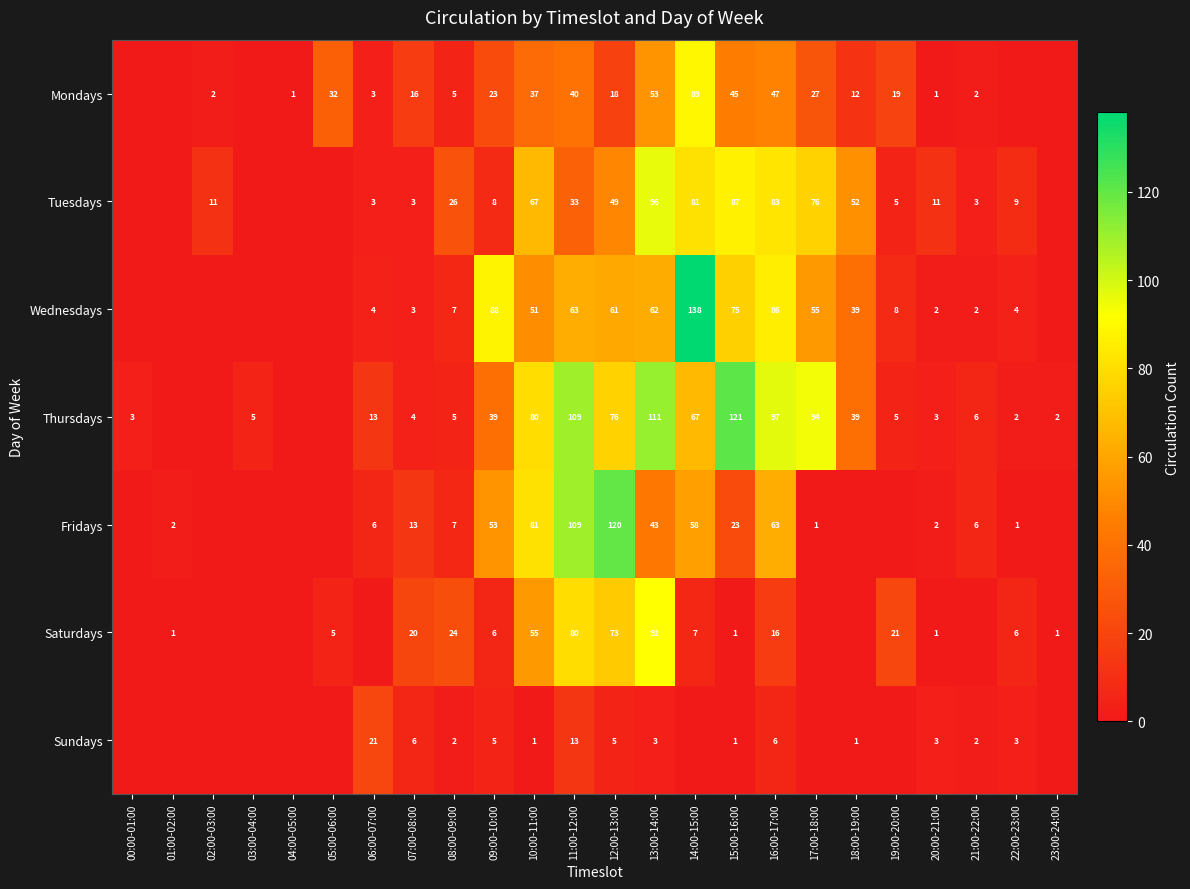

What is the difference between the highest and lowest values at 12:00-13:00?

115